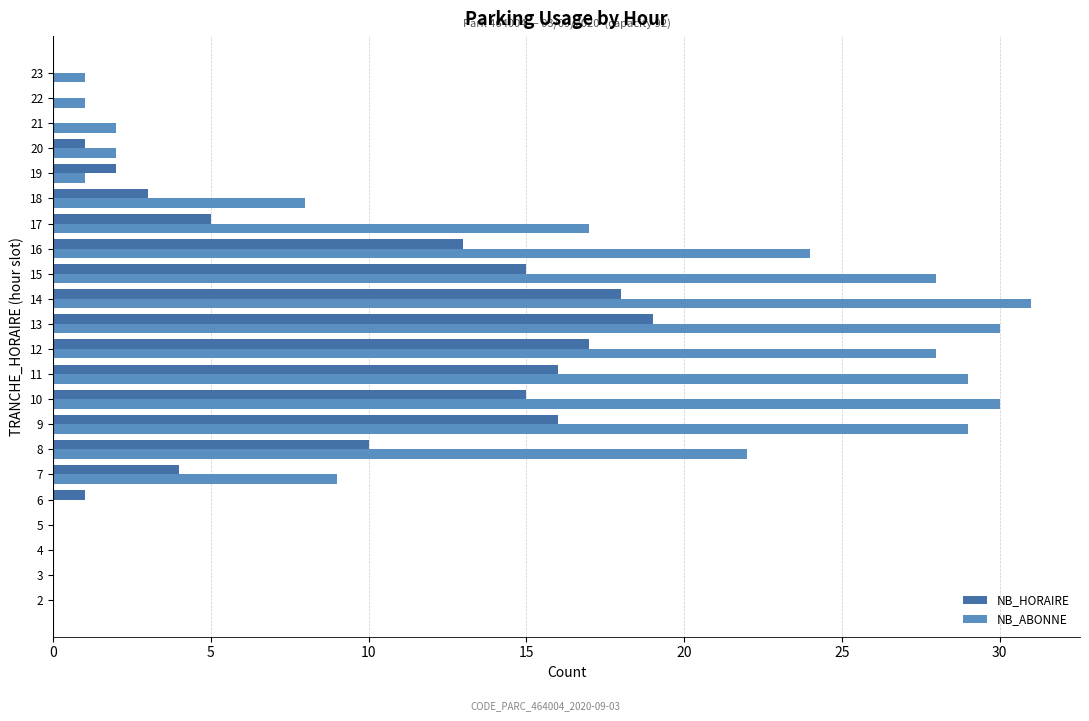

What are all the series names shown in the legend?

NB_HORAIRE, NB_ABONNE